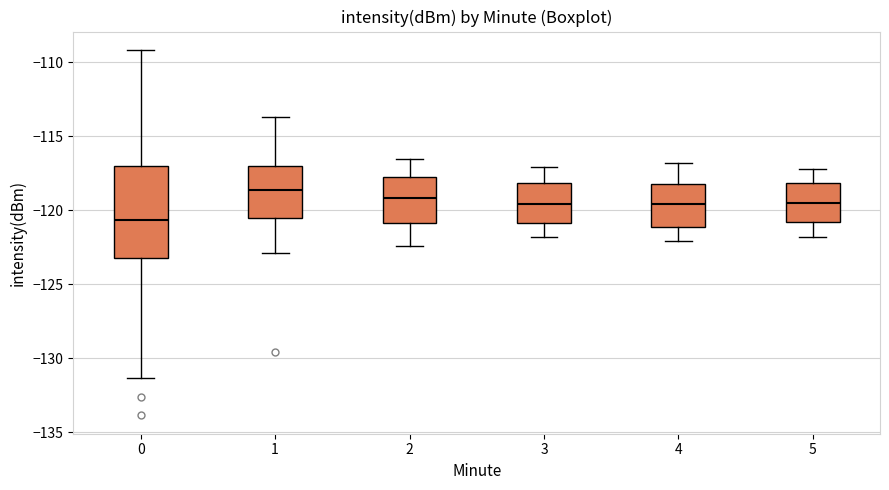

Where does the lower whisker of the box at x = 2 end on the y-axis? The values are not printed on the chart, so give them approximately, as read against the axis.

-122.5